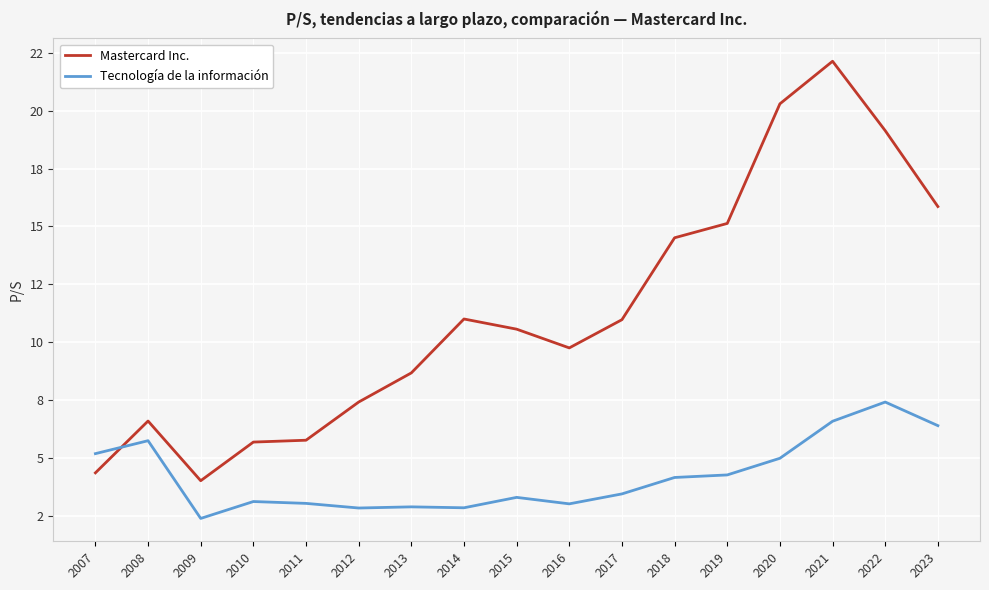

How many times do Tecnología de la información and Mastercard Inc. cross each other?

1